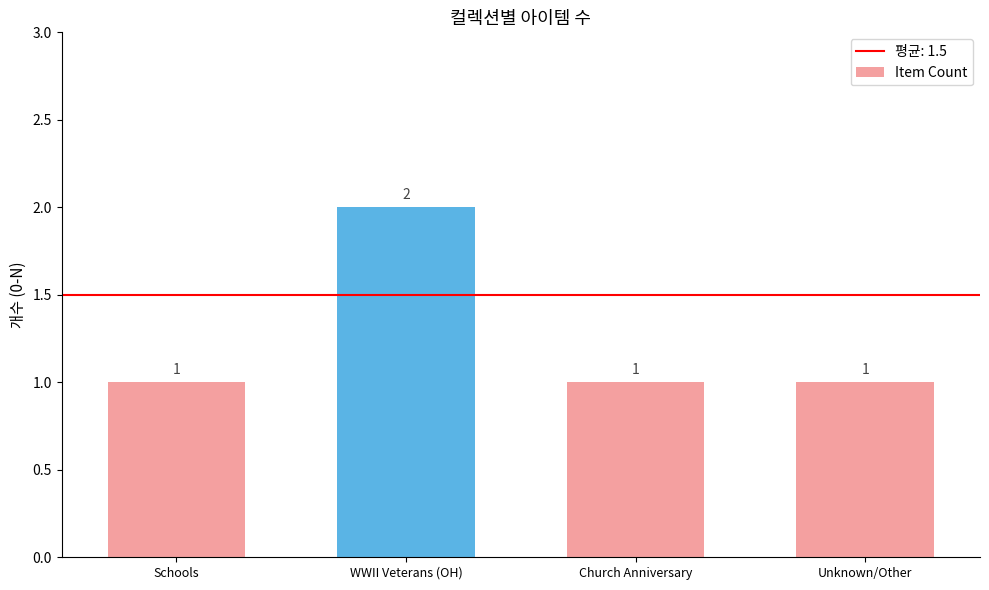

How many bars are there in total?

4